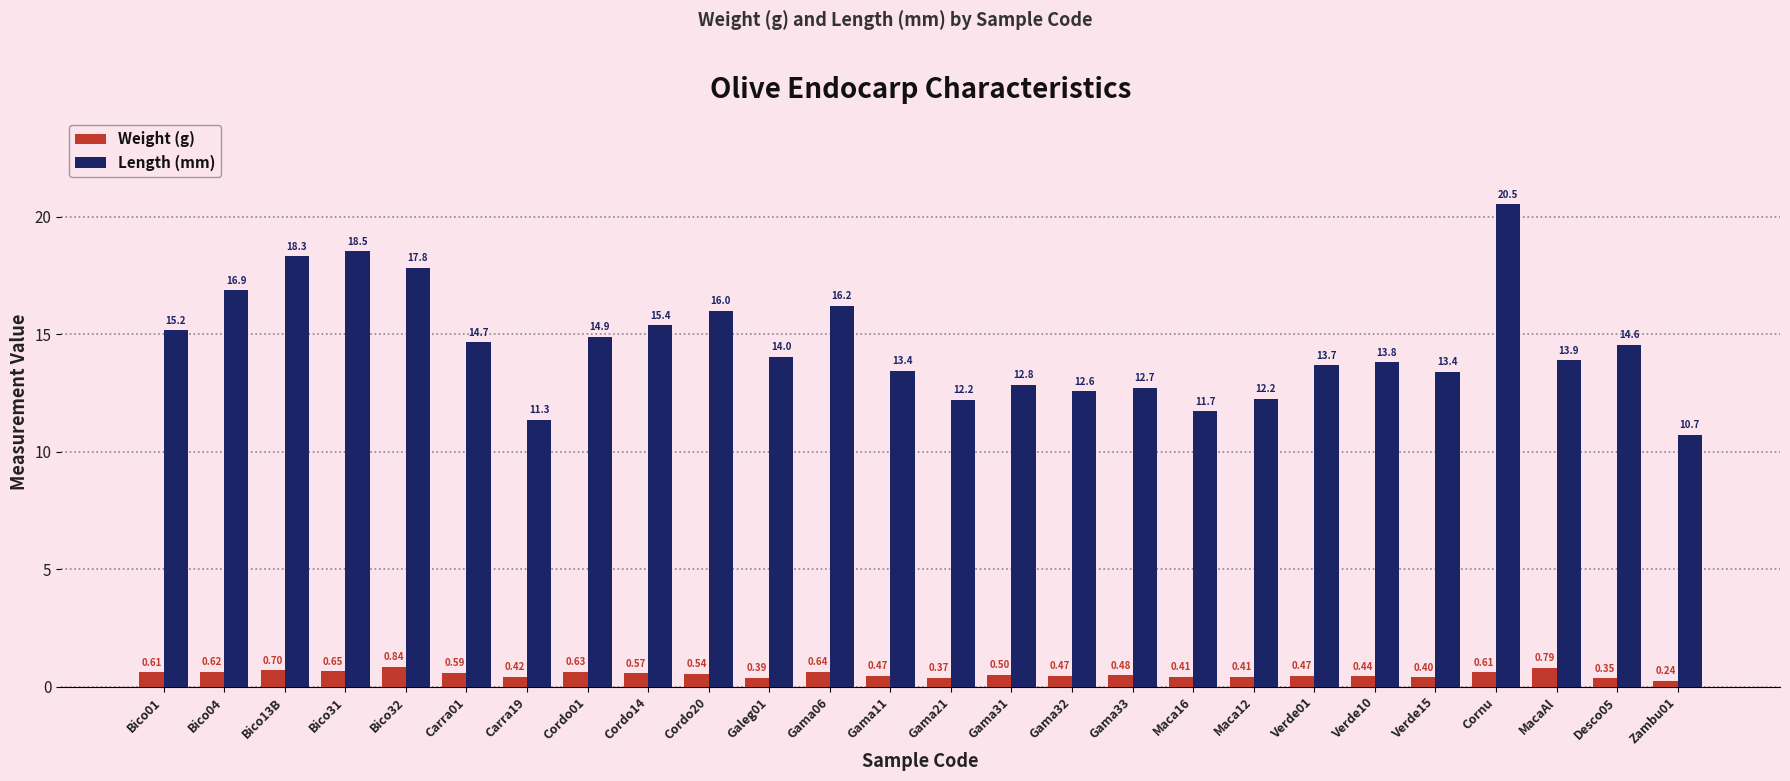

What is the spread (max minus min) of values at Gama33?

12.2